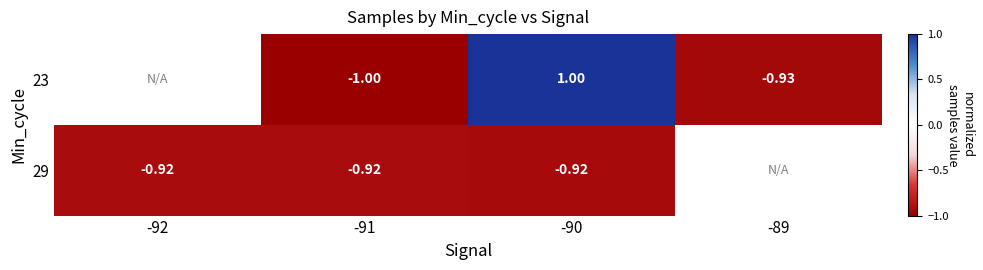

Is the value of 23 at -91 greater than the value of 29 at -91?

No